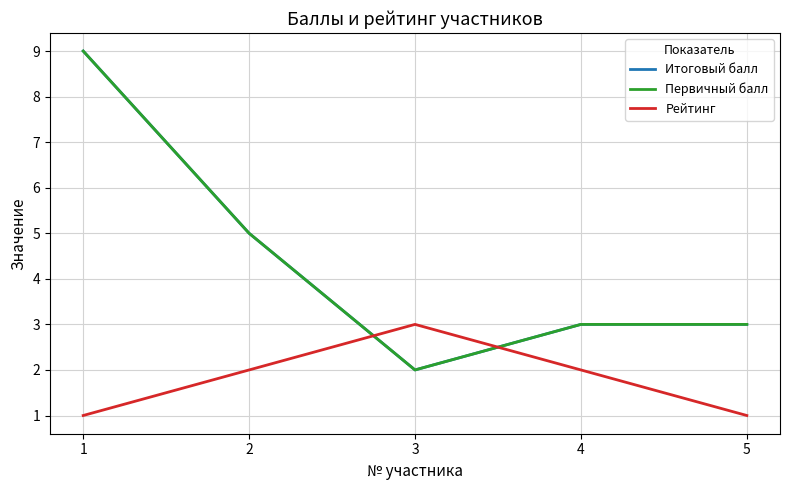

Which series has the largest range (max minus min)?

Итоговый балл